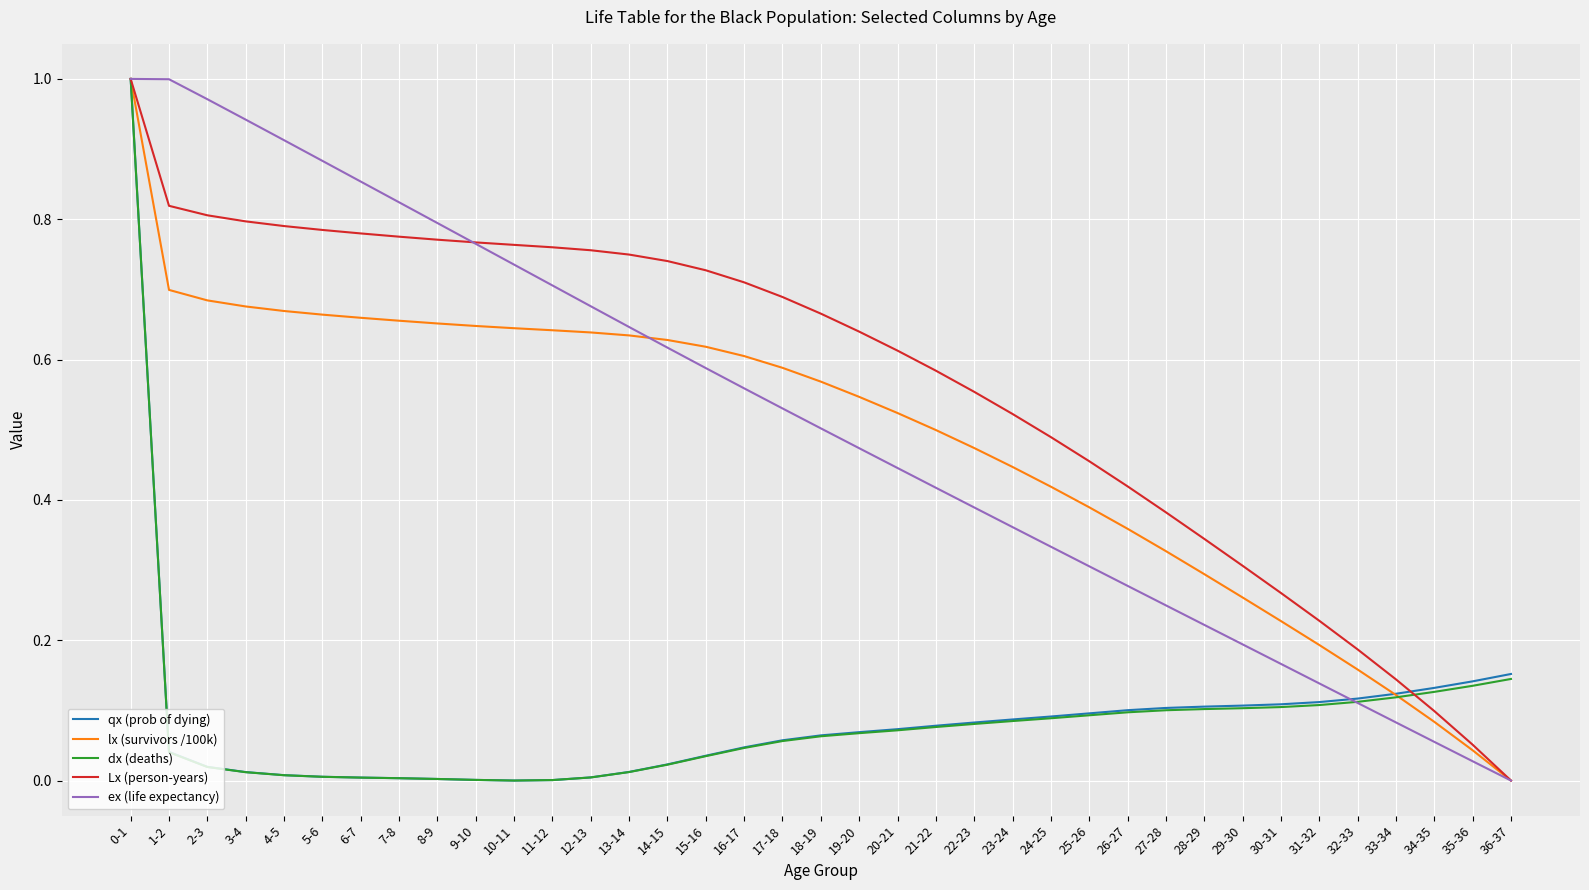

True or false: qx (prob of dying) has a value of 0.1 at 17-18.

True